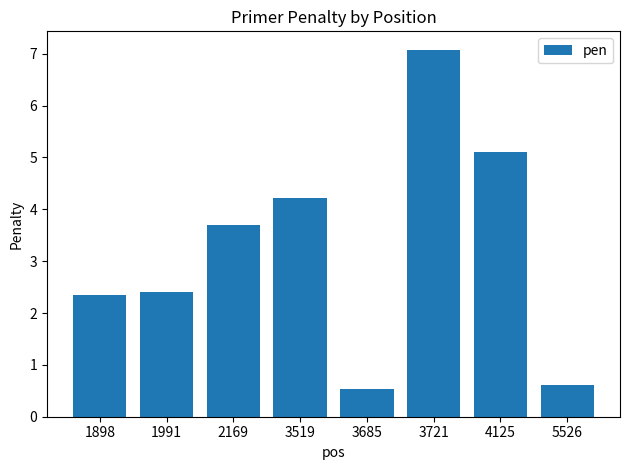

What is the value of the 7th bar from the left?

5.1